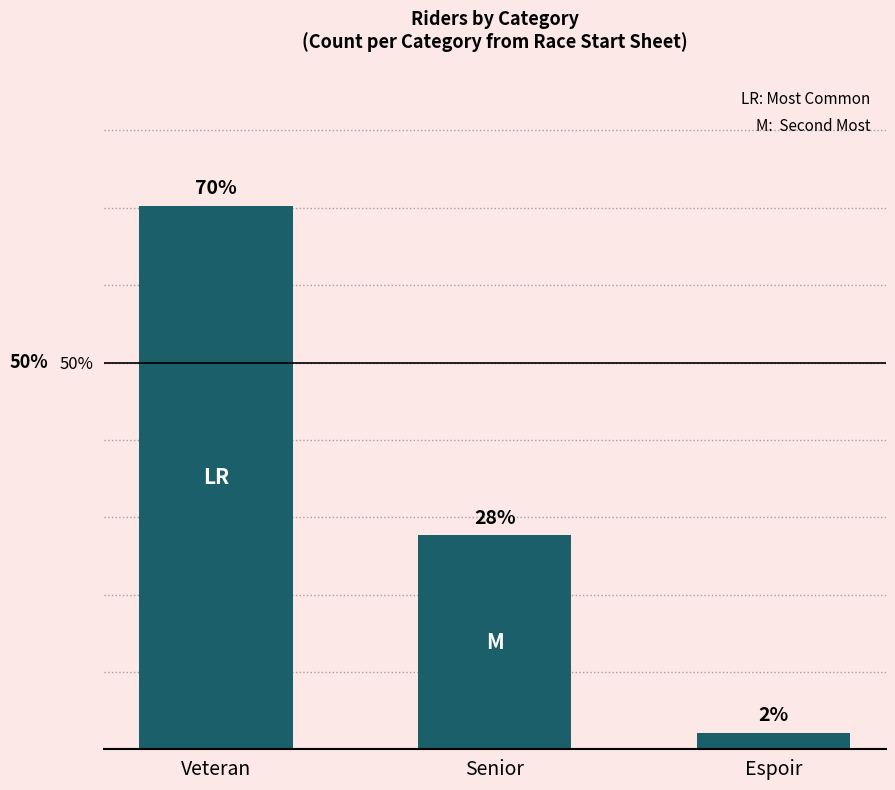

What is the average value?

33.3